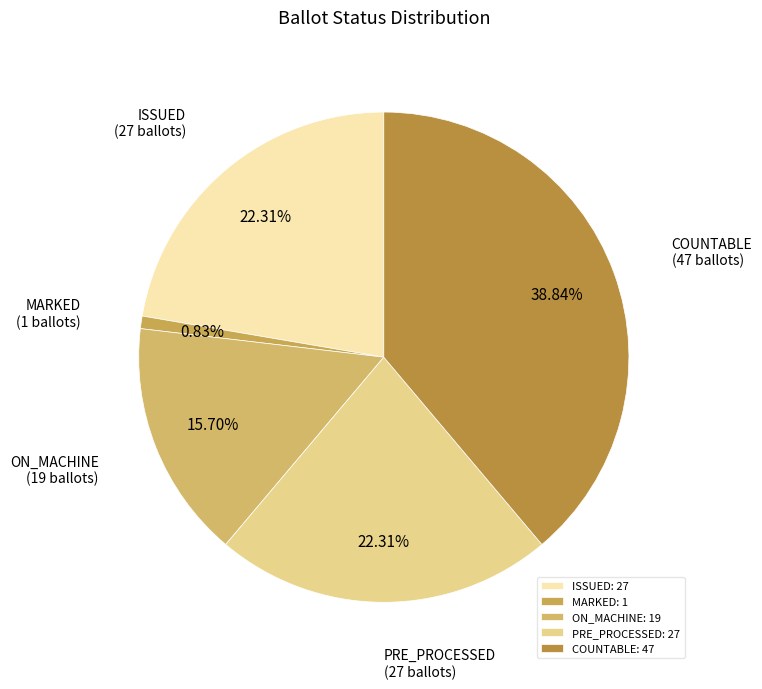

To the nearest percent, what percentage of the pie is PRE_PROCESSED?

22%